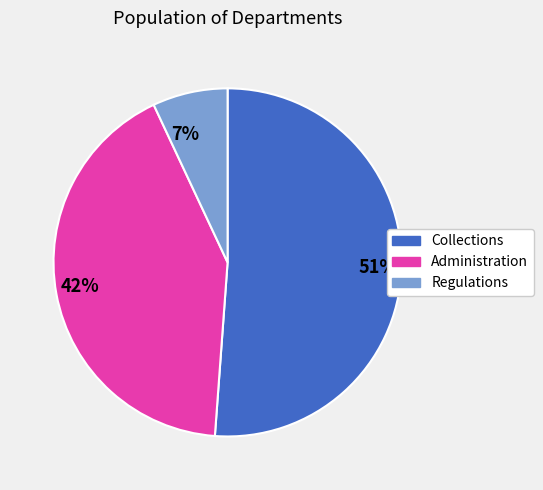

Rank the categories by value from lowest to highest.

7%, 42%, 51%